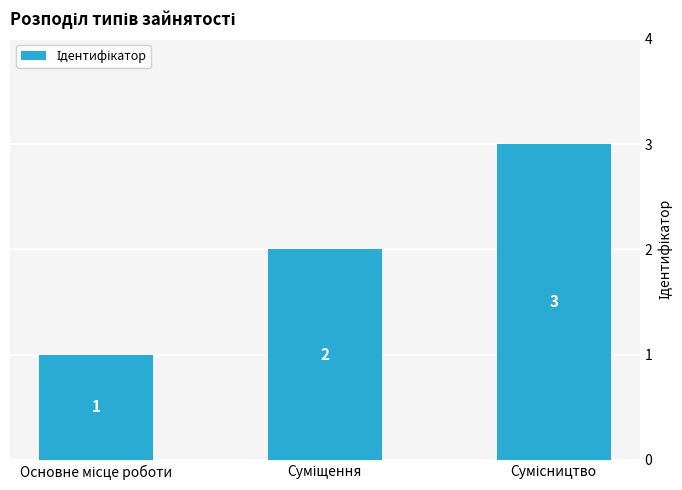

Count the values in the range 1 to 3.

3